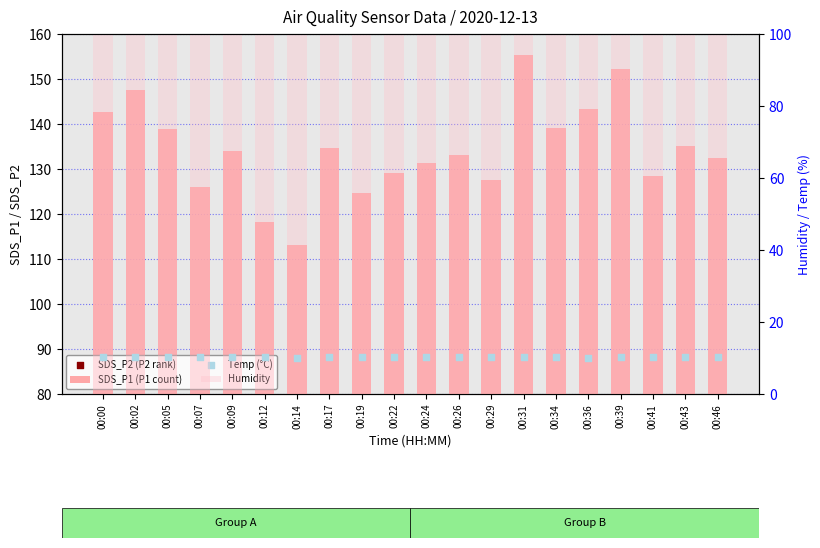

At which category is the sum across all series the highest?

00:31